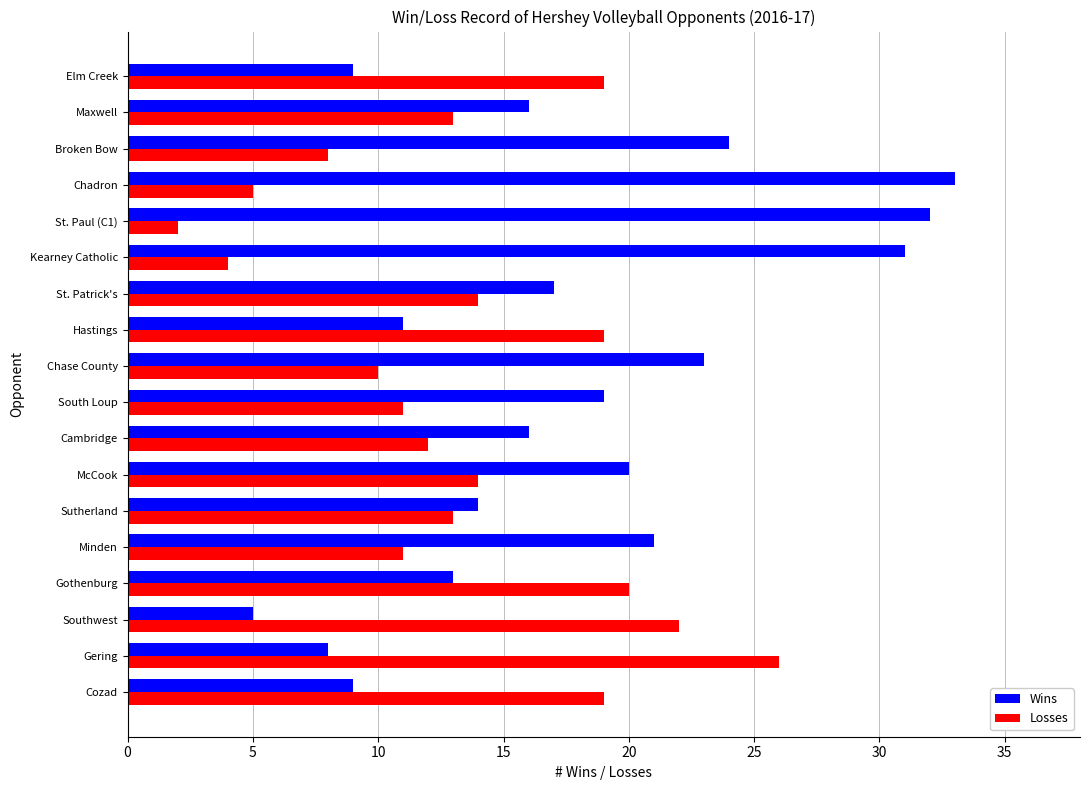

What is the smallest value displayed?

2